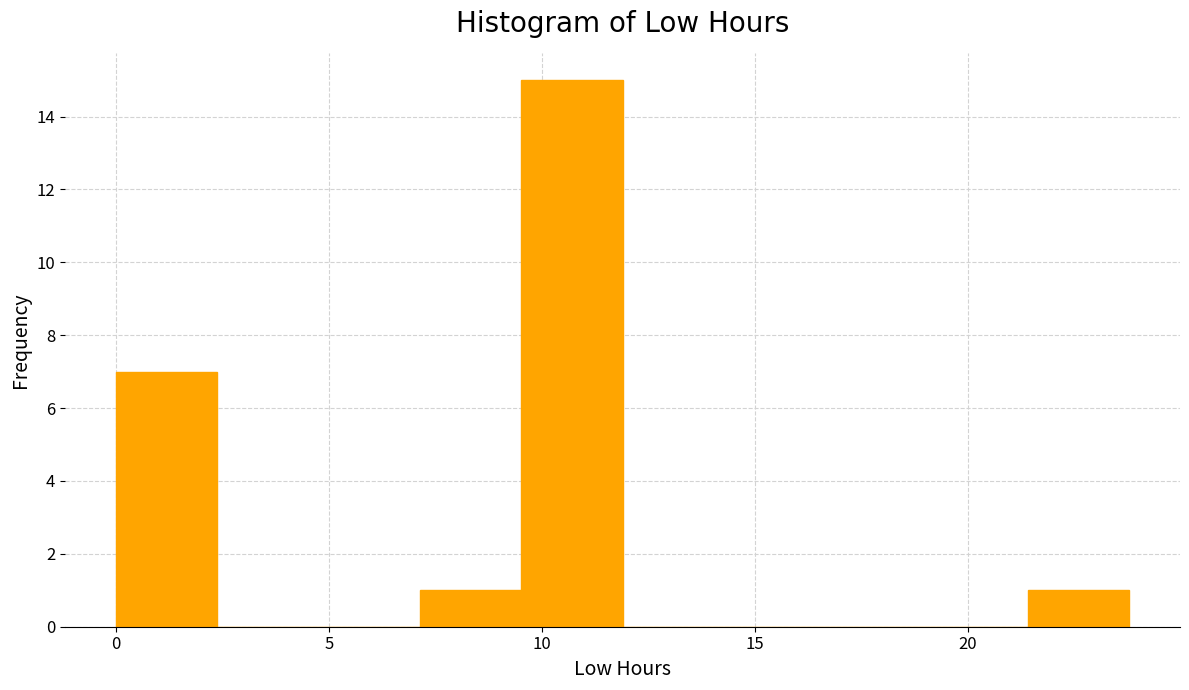

What is the height of the bar covering 9.5 to 12.0 on the x-axis? Neither the bar edges nor the heights are printed on the chart, so give them approximately, as read against the axes.

15